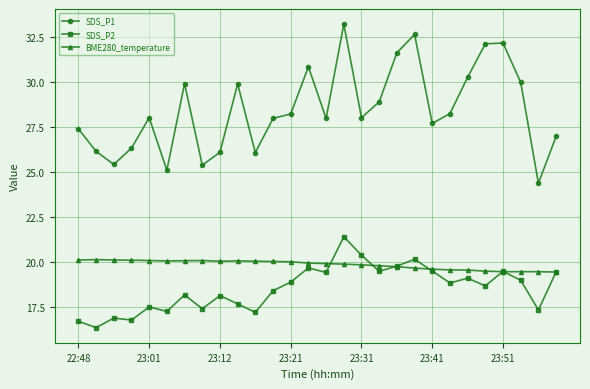

List the series in order of their peak value, highest first.

SDS_P1, SDS_P2, BME280_temperature